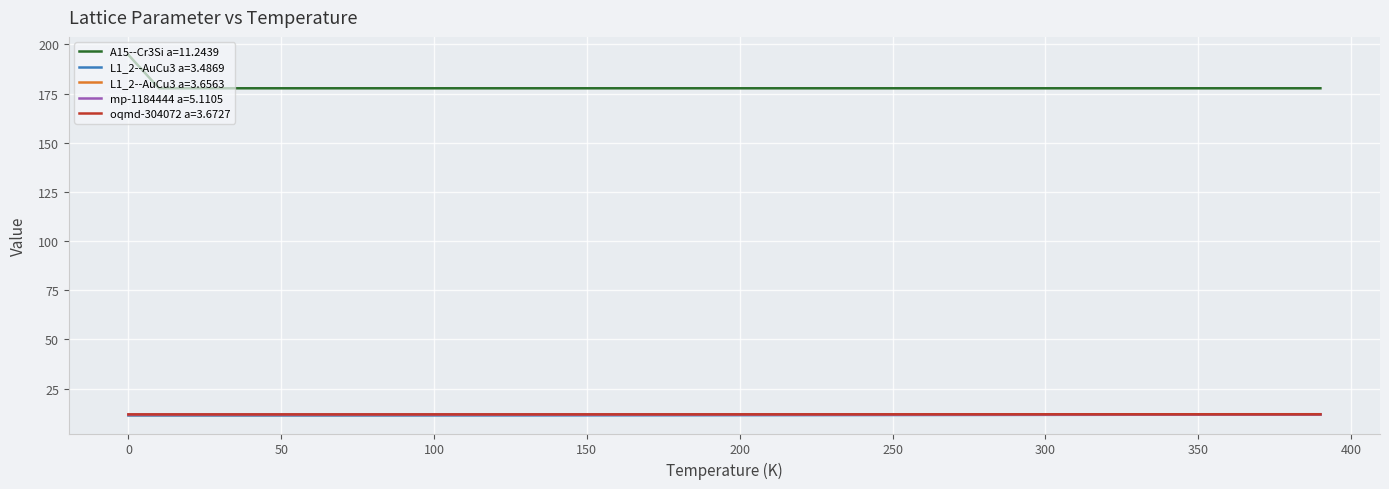

Which series has the largest range (max minus min)?

A15--Cr3Si a=11.2439